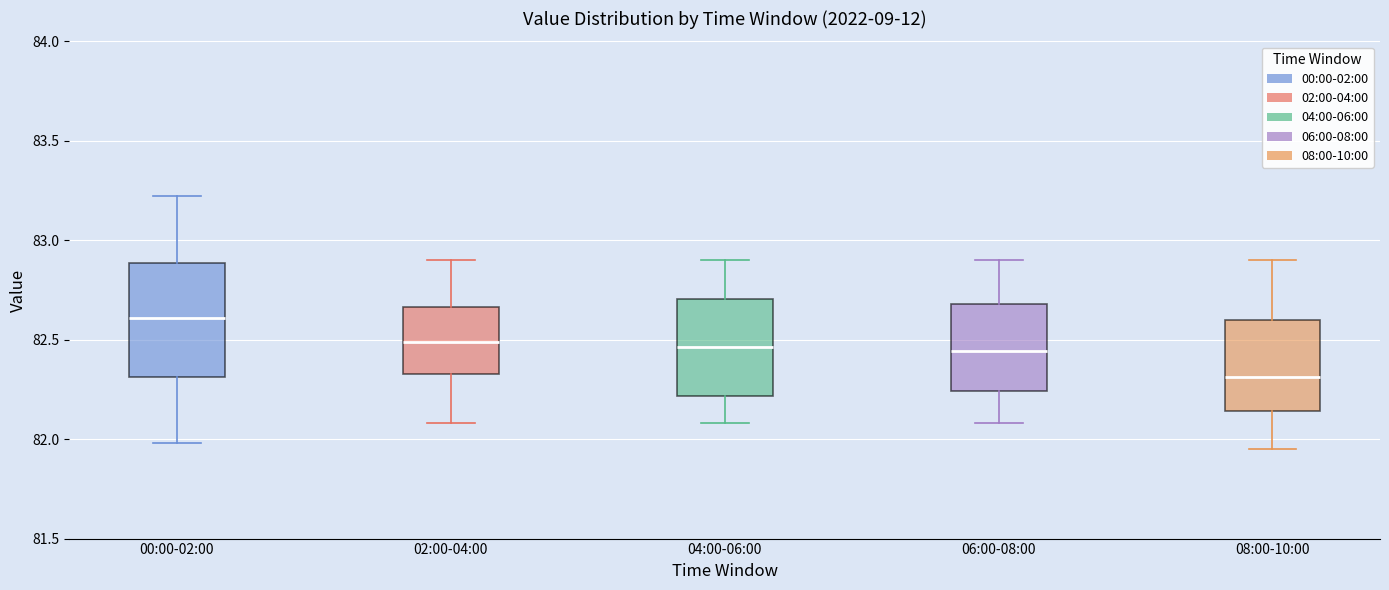

Which box is the tallest, from its lower edge to its upper edge?

00:00-02:00